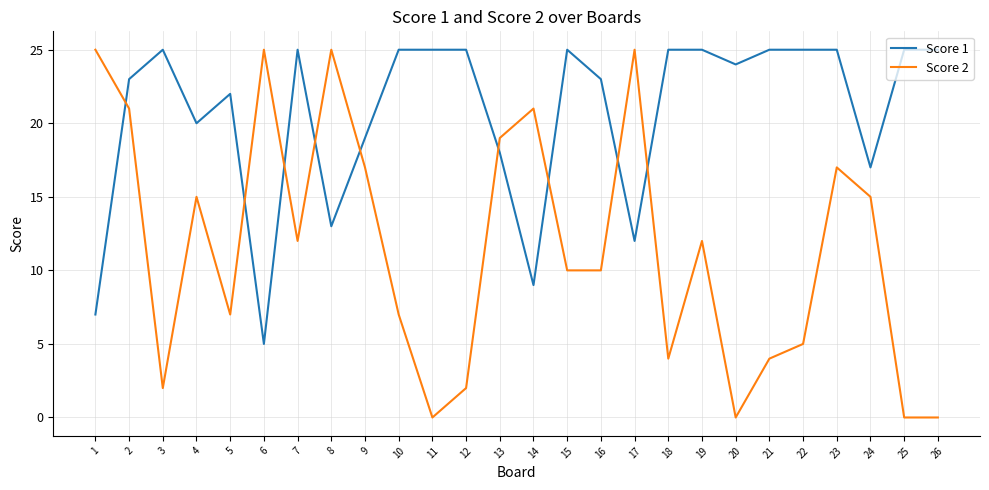

What is the maximum value for Score 1?

25